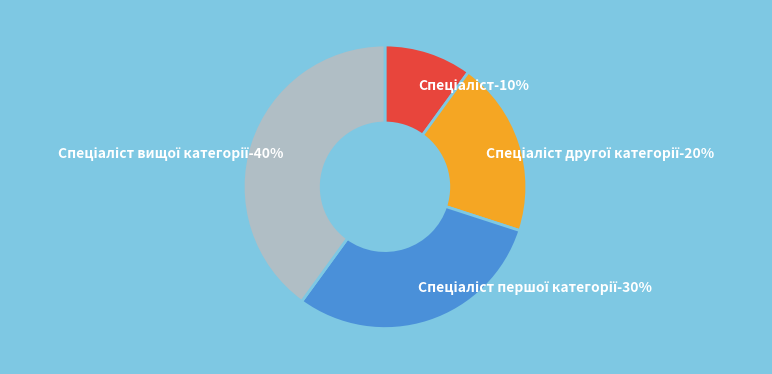

Which category has the biggest portion of the pie?

Спеціаліст вищої категорії